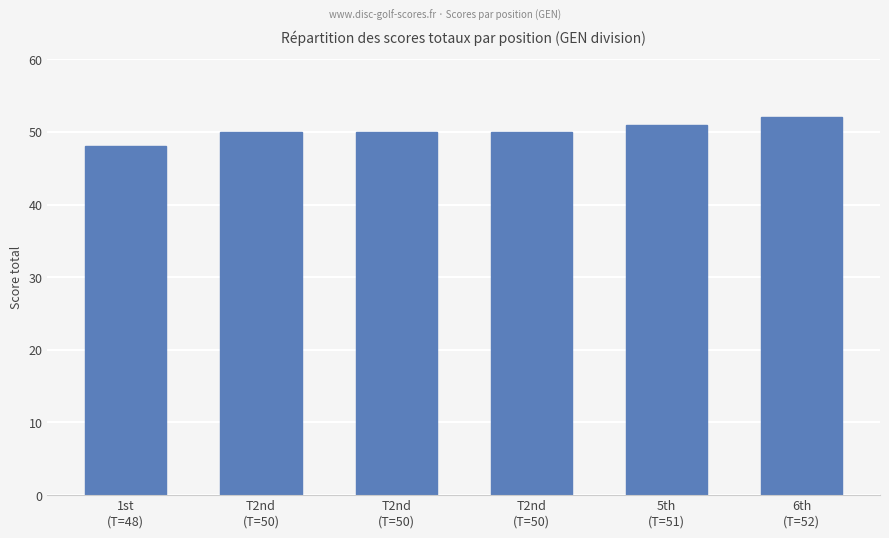

How many distinct data groups are displayed?

1